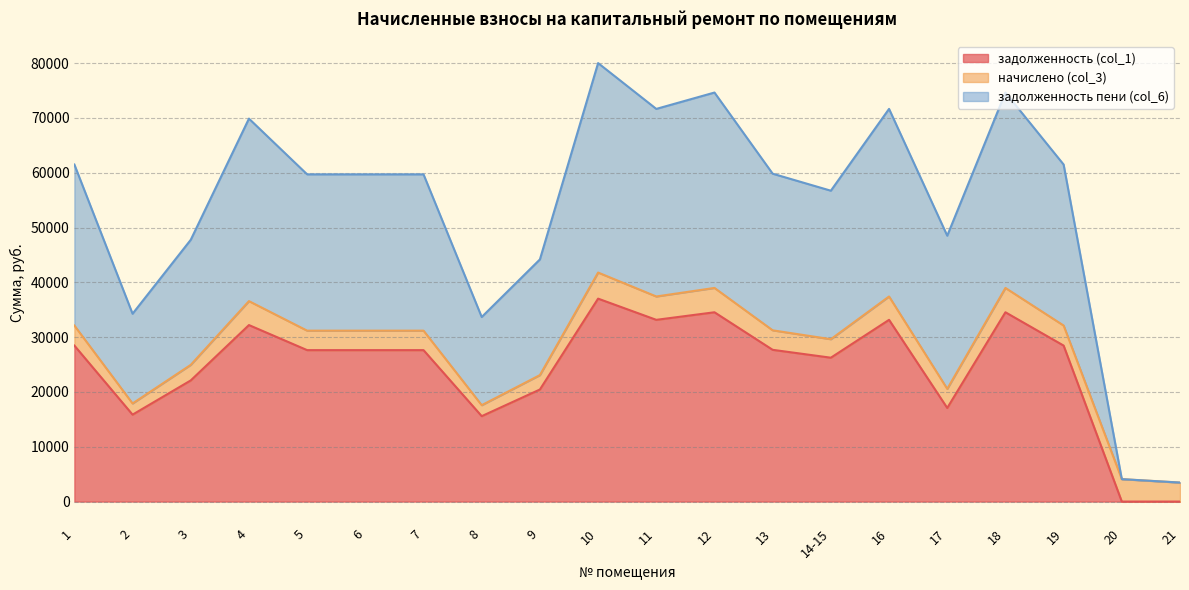

How many lines are shown in the chart?

3